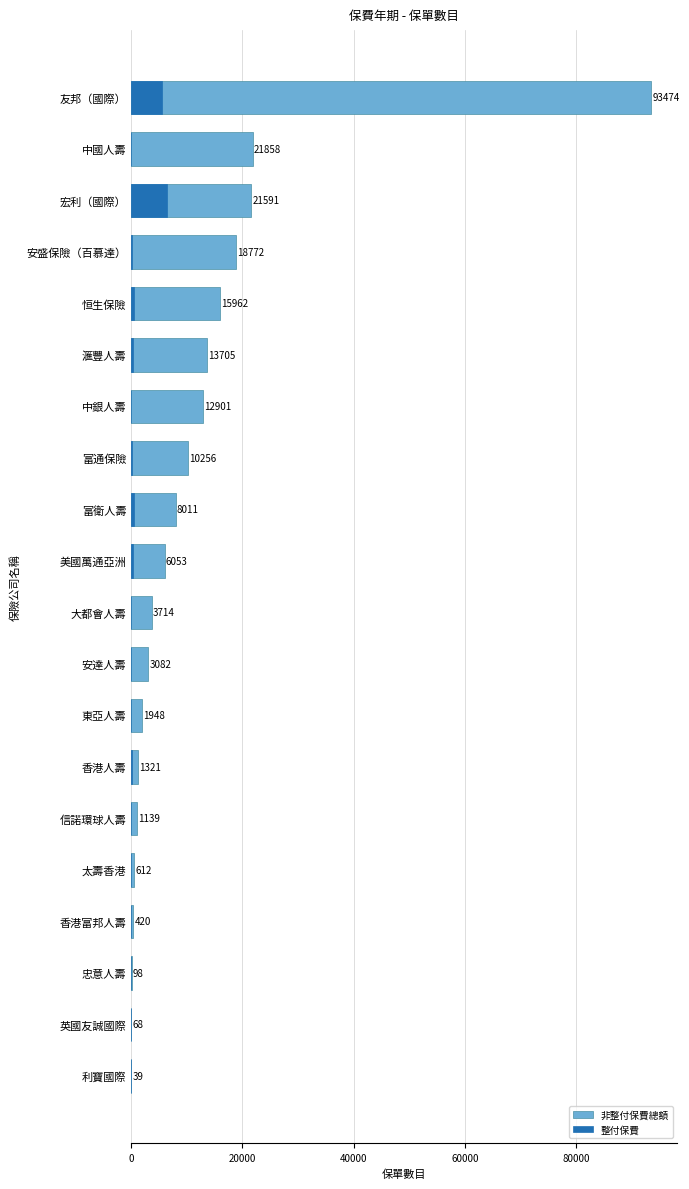

Read the 非整付保費總額 value at 宏利（國際）.

21591